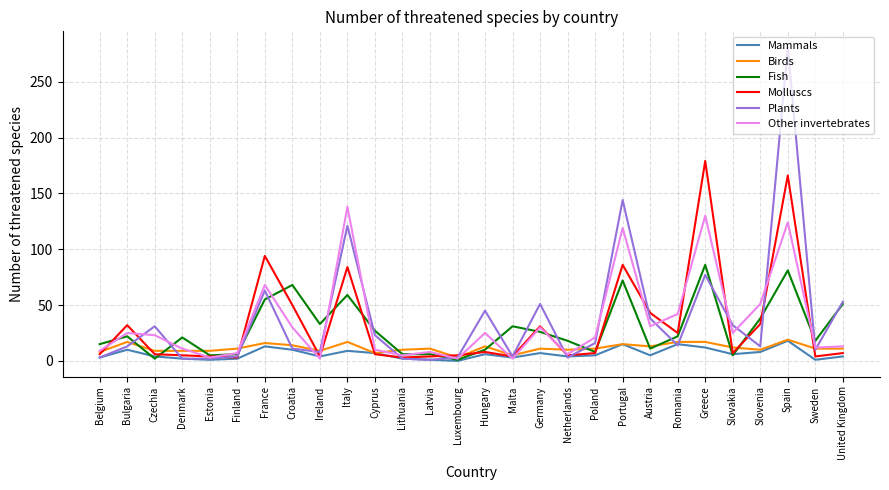

What position from the right is Hungary?

14